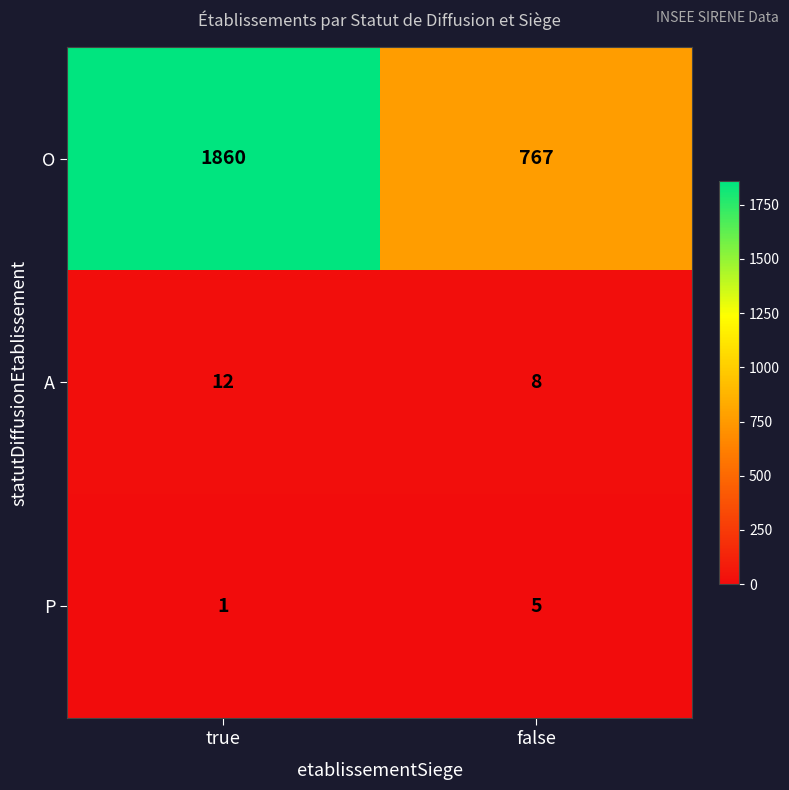

What value does the O series have at false, to the nearest 100?

800